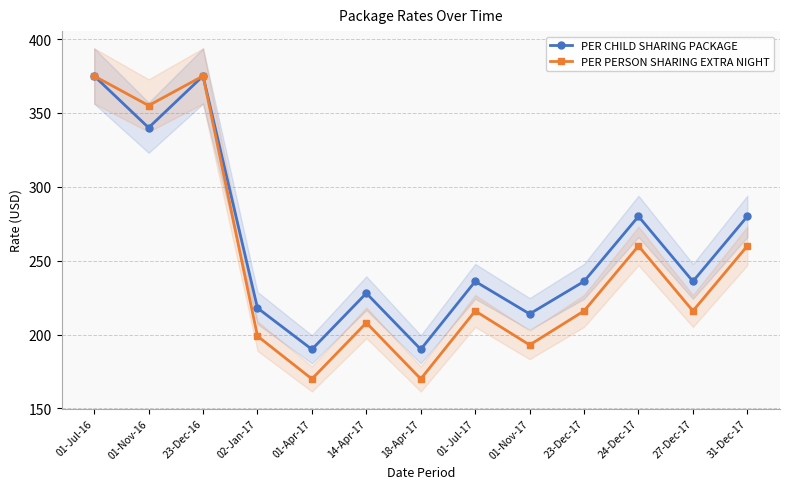

Reading left to right, what are all the values shown in this chart?

PER CHILD SHARING PACKAGE: 01-Jul-16=375	01-Nov-16=340	23-Dec-16=375	02-Jan-17=218	01-Apr-17=190	14-Apr-17=228	18-Apr-17=190	01-Jul-17=236	01-Nov-17=214	23-Dec-17=236	24-Dec-17=280	27-Dec-17=236	31-Dec-17=280
PER PERSON SHARING EXTRA NIGHT: 01-Jul-16=375	01-Nov-16=355	23-Dec-16=375	02-Jan-17=199	01-Apr-17=170	14-Apr-17=208	18-Apr-17=170	01-Jul-17=216	01-Nov-17=193	23-Dec-17=216	24-Dec-17=260	27-Dec-17=216	31-Dec-17=260